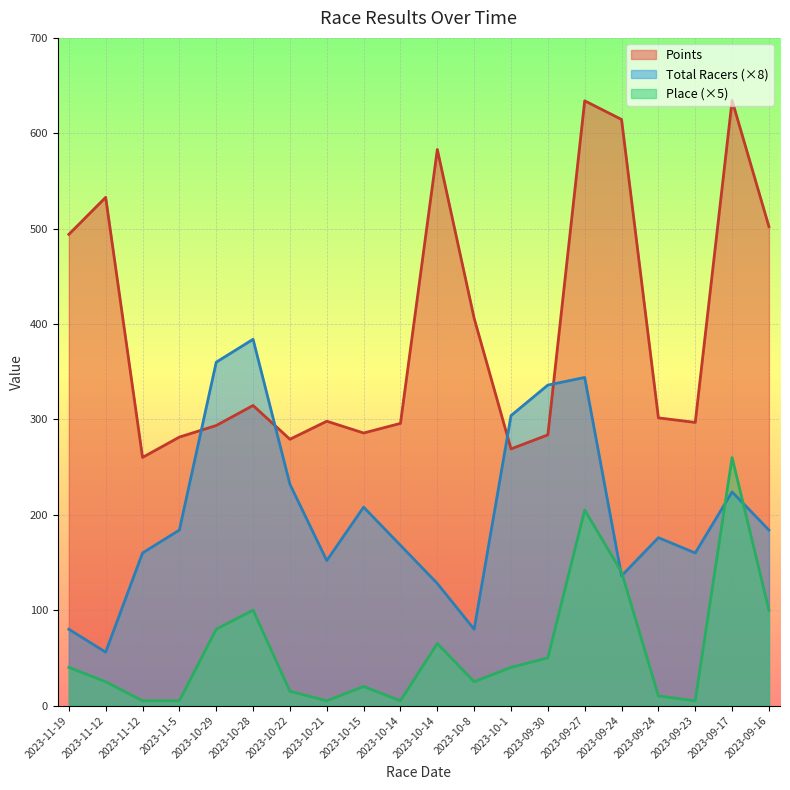

After their last crossing, which series has the higher values: Points or Total Racers?

Points